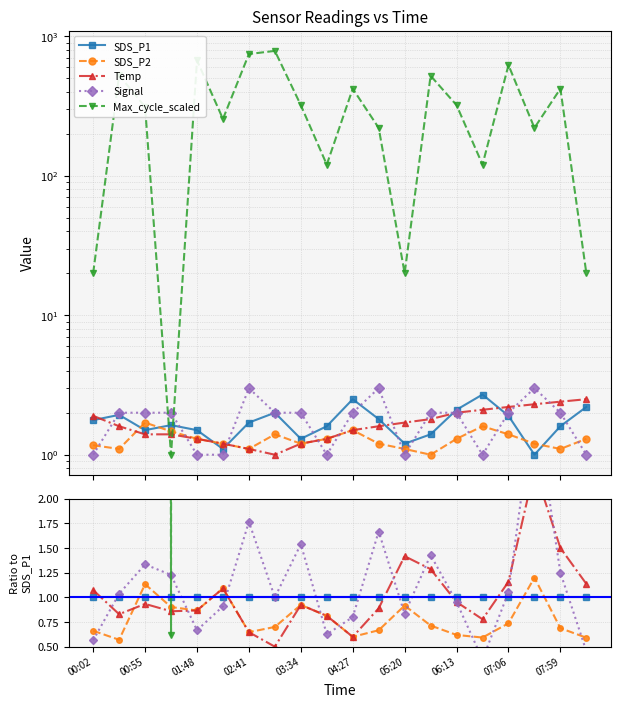

Is the value of Signal at 11 greater than the value of SDS_P1 at 04:27?

Yes